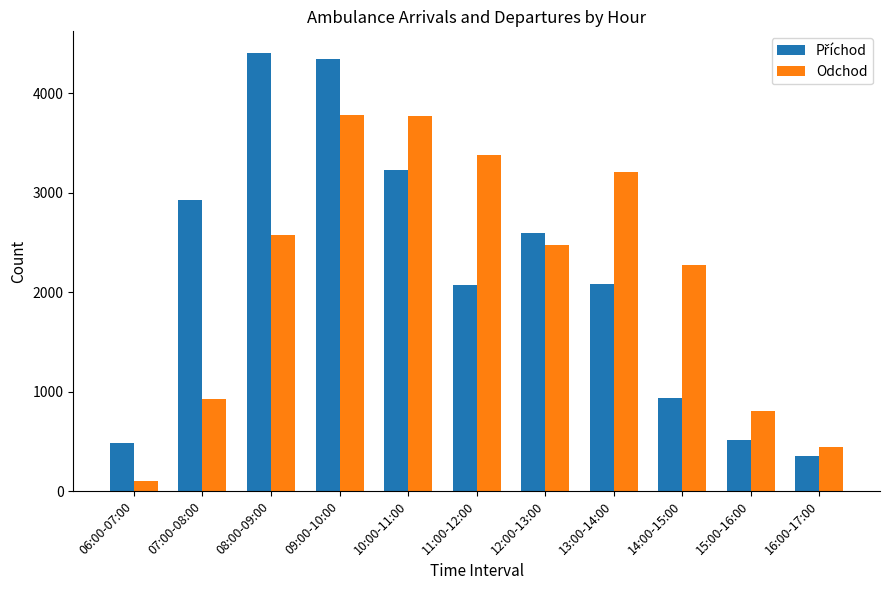

What position from the left is 06:00-07:00?

1